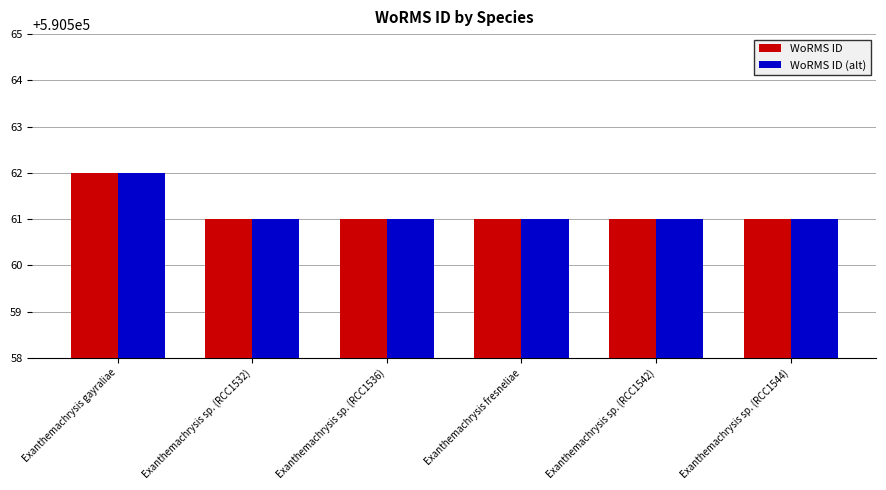

What is the label of the 3rd bar from the right?

Exanthemachrysis fresneliae